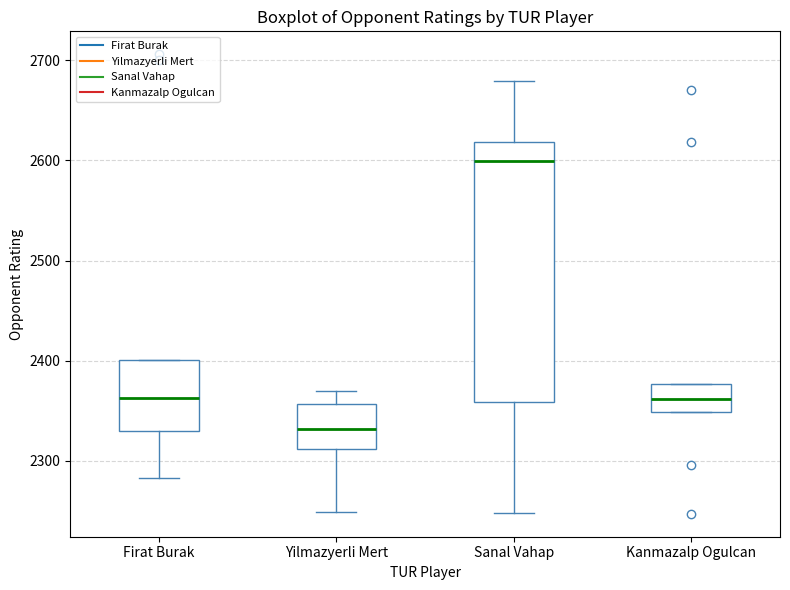

Reading left to right, transcribe this box plot: for each box, give where its median line is, the range the box spans, and where its two whiskers end, as read against the y-axis. The values are not printed on the chart, so give them approximately, as read against the axis.

Firat Burak: median 2360, box 2330 to 2400, whiskers 2280 to 2400
Yilmazyerli Mert: median 2330, box 2310 to 2360, whiskers 2250 to 2370
Sanal Vahap: median 2600, box 2360 to 2620, whiskers 2250 to 2680
Kanmazalp Ogulcan: median 2360, box 2350 to 2380, whiskers 2350 to 2380